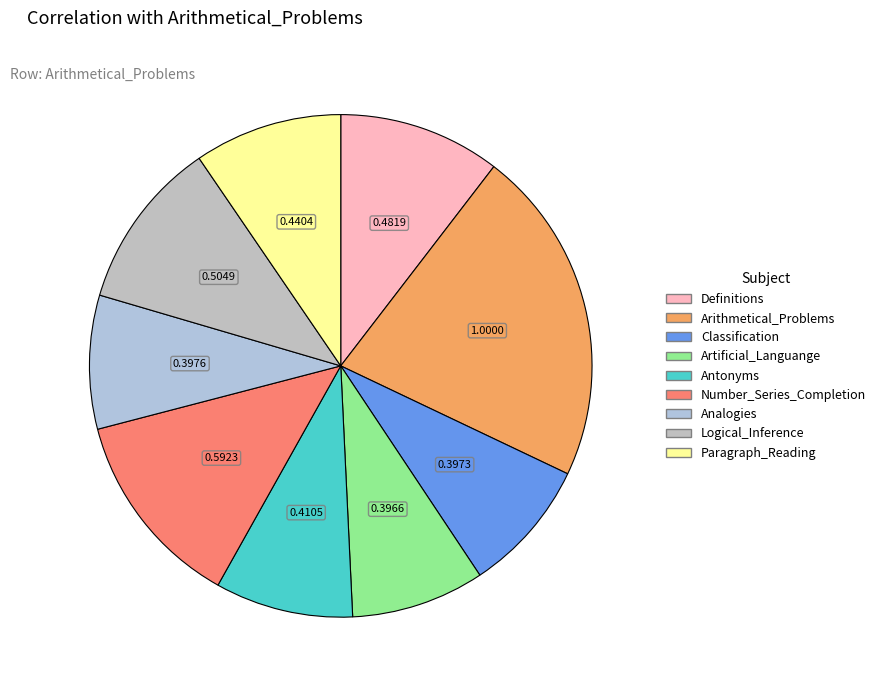

To the nearest percent, what is the difference between the Number_Series_Completion and Analogies slice percentages?

4%